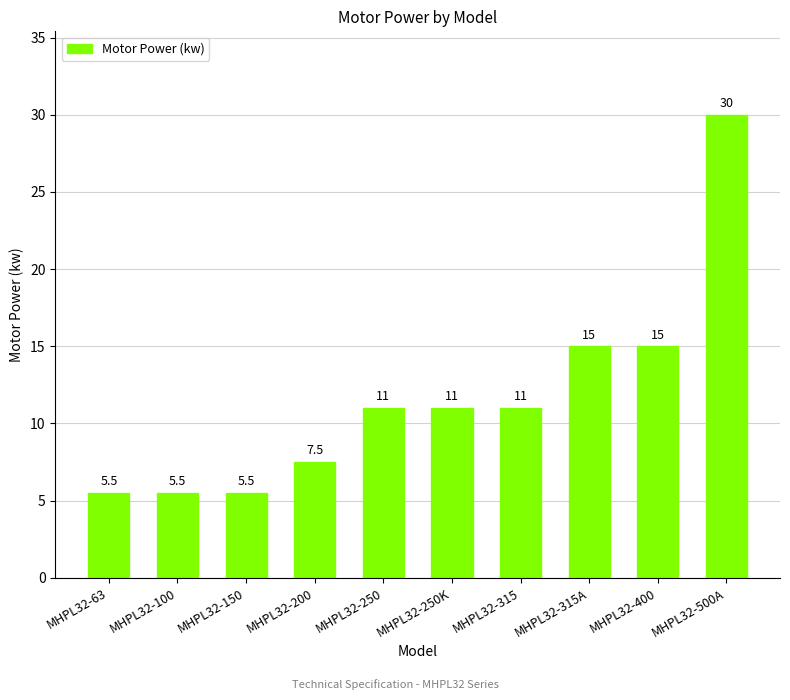

What is the ratio of the value at MHPL32-63 to the value at MHPL32-500A?

0.2